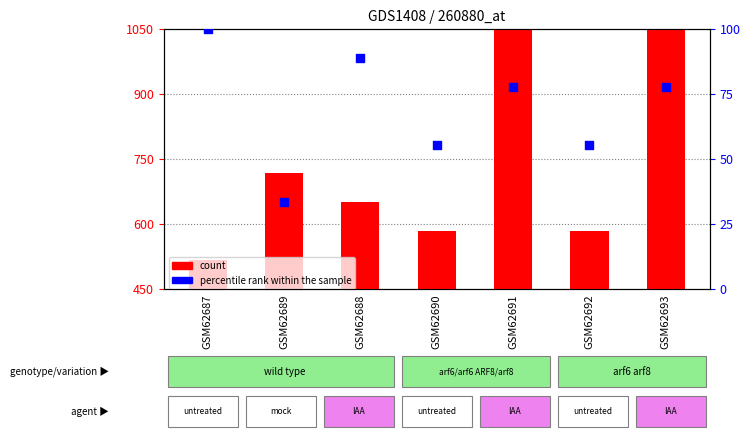

At how many categories does at least one series exceed 160?

7